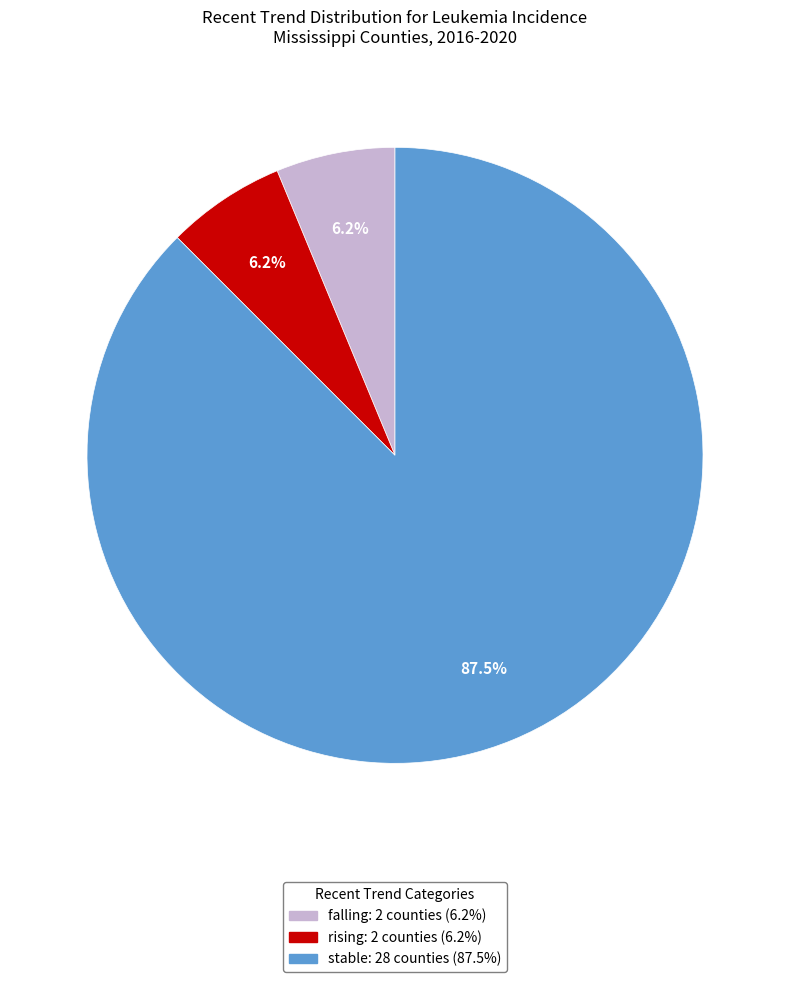

Does any single category account for the majority?

Yes